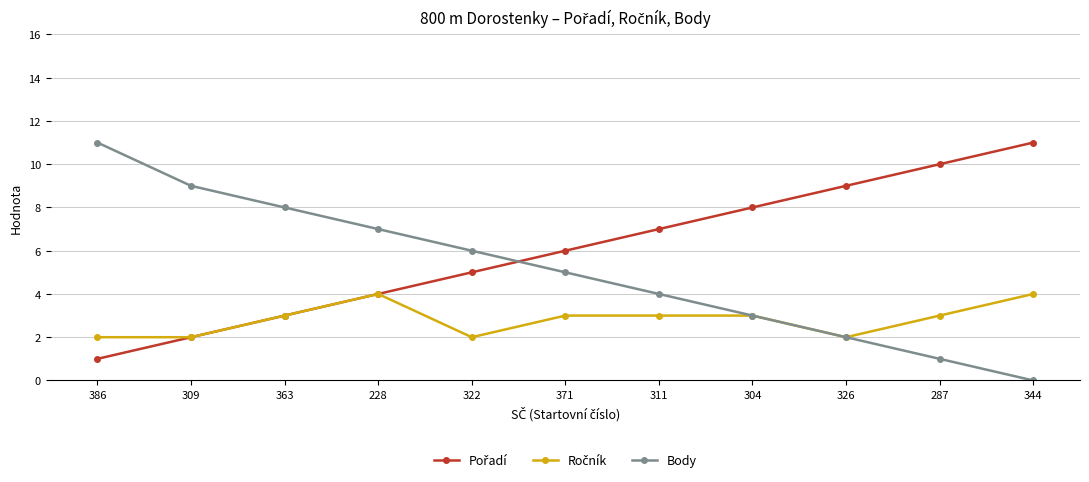

True or false: Body has more than 1 interior local peaks.

False